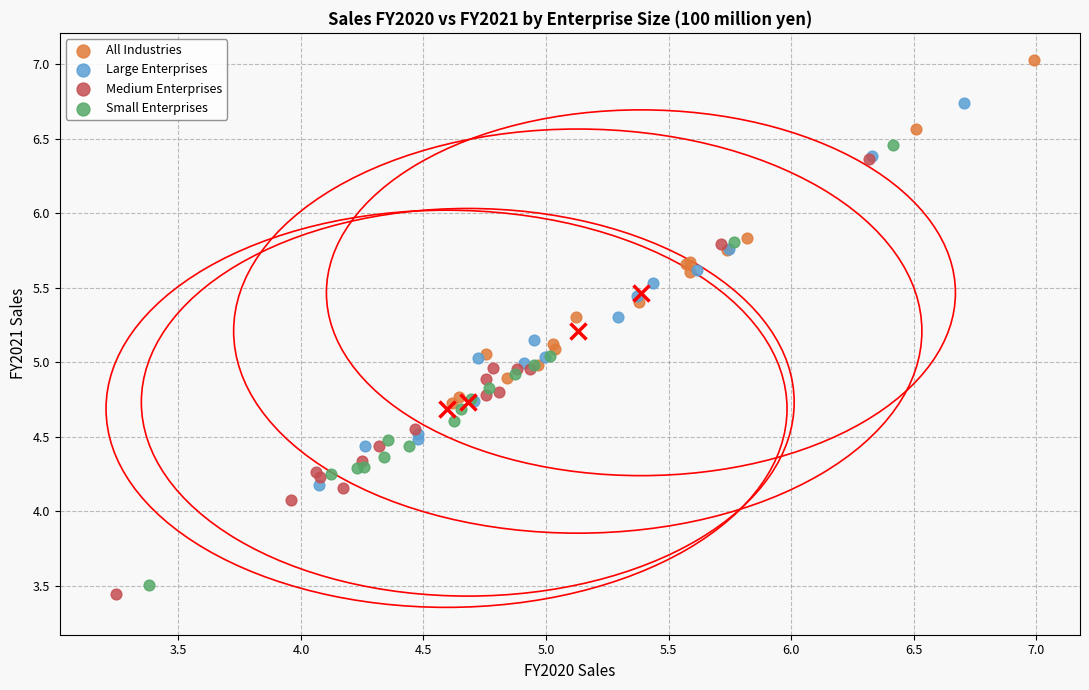

Which series contains the lowest Y value?

Medium Enterprises